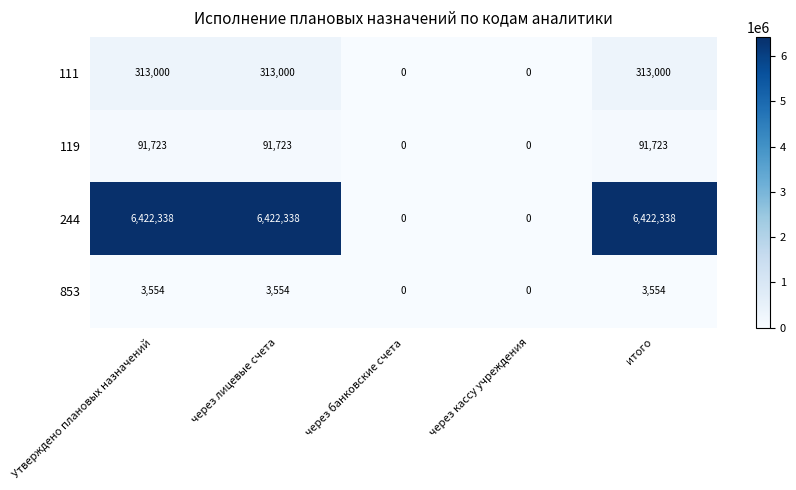

Which series has the largest range (max minus min)?

244